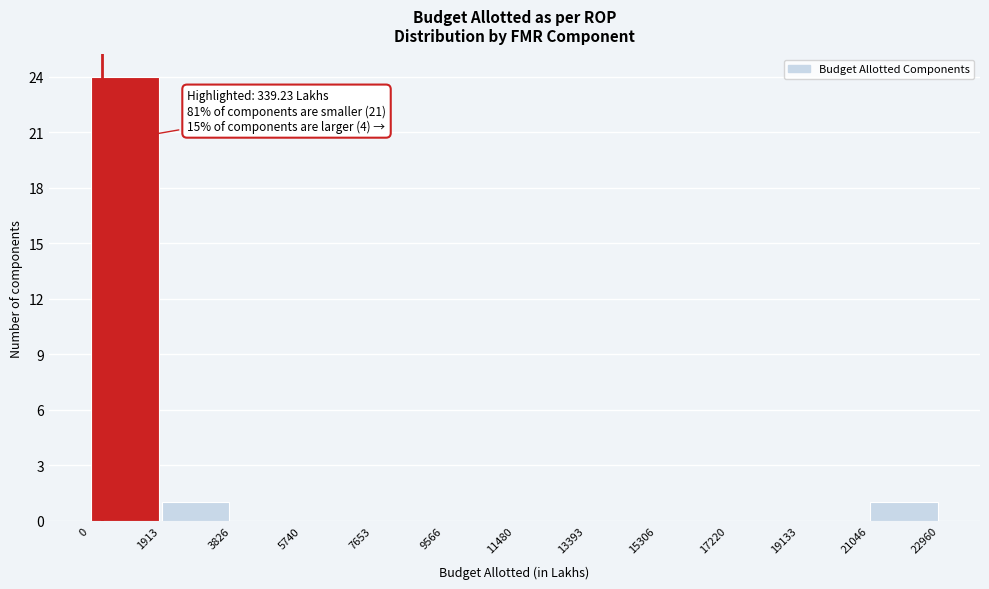

Over which range of the x-axis is the bar tallest?

0 to 1913